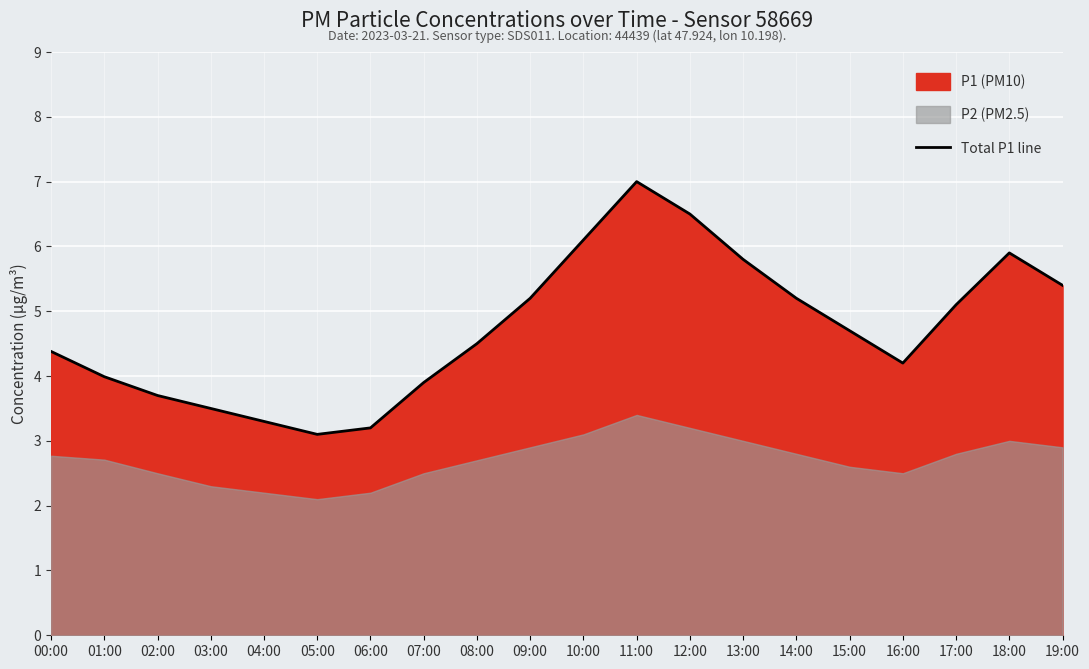

How many lines are shown in the chart?

1